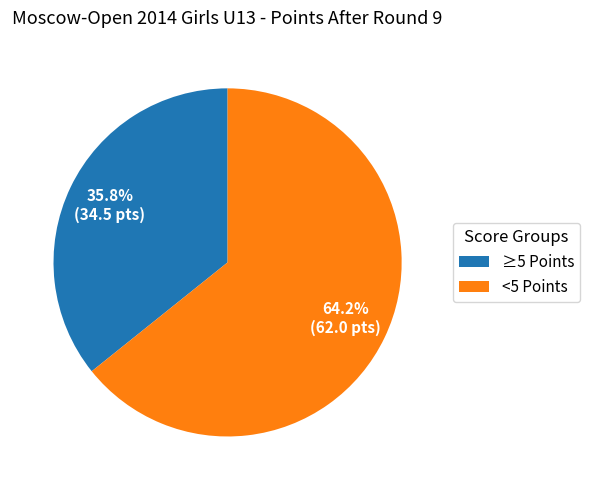

Rank the categories by value from highest to lowest.

<5 Points, ≥5 Points